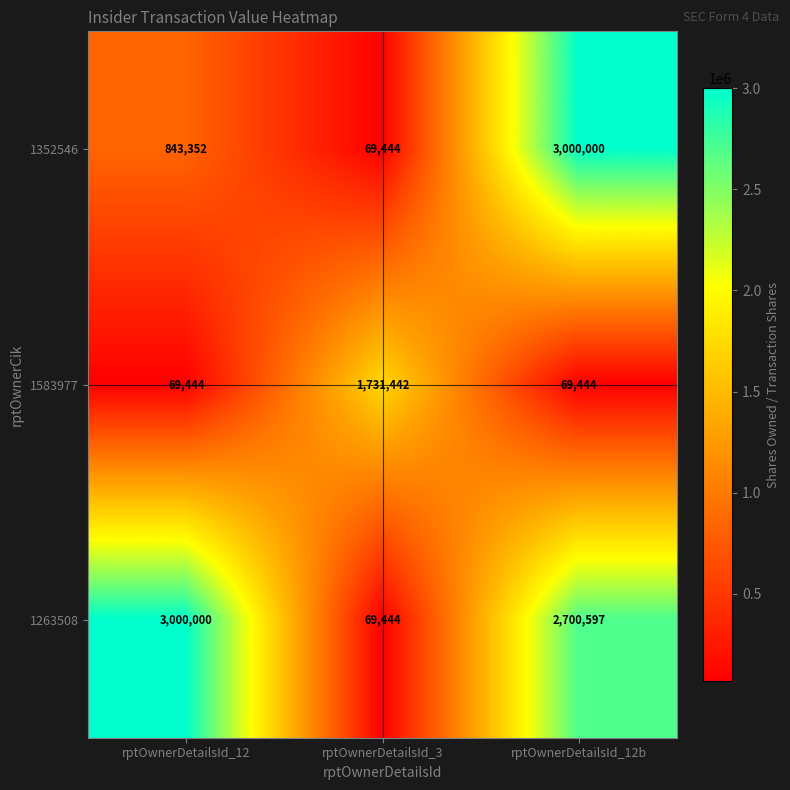

Which series has the largest total across all categories?

1263508